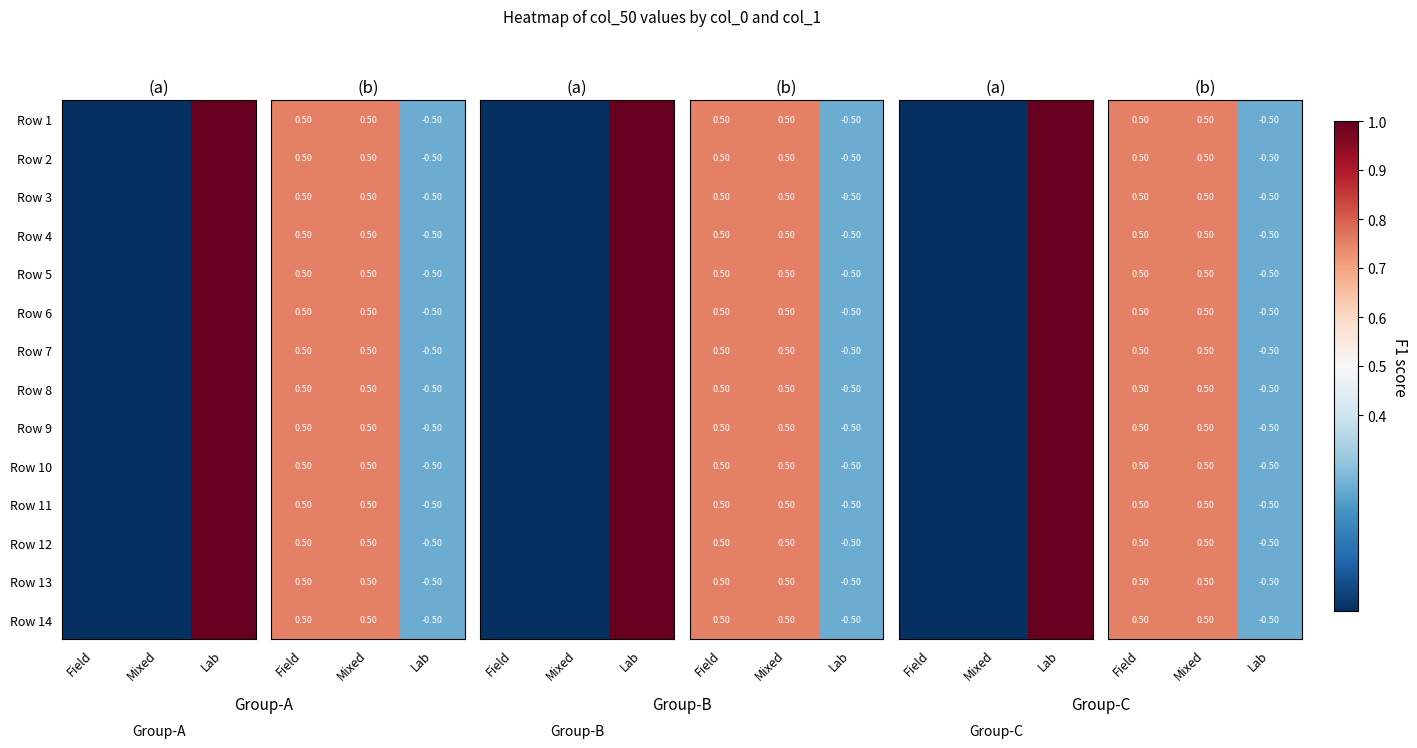

Is the value of Row 10 at Field greater than the value of Row 13 at Field?

No